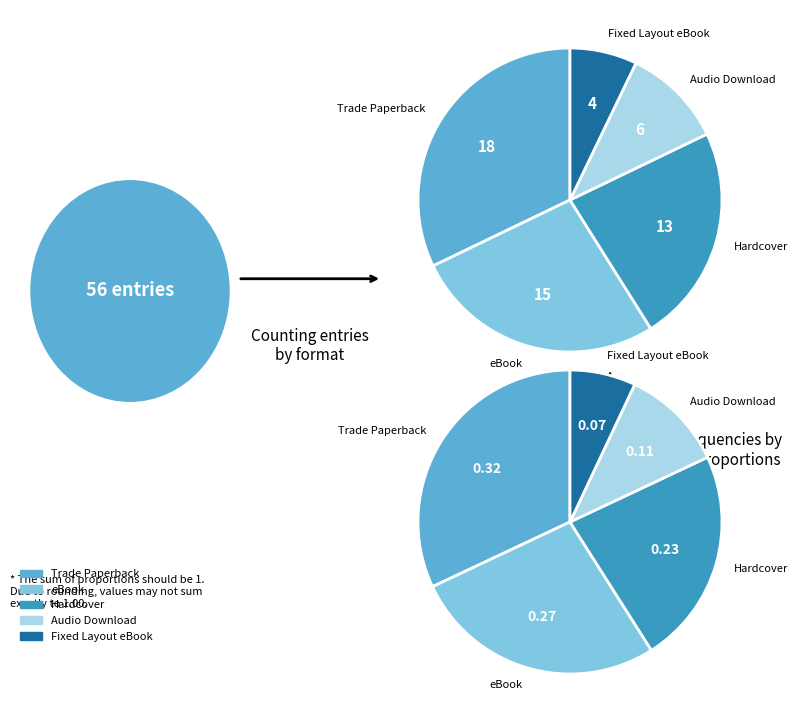

To the nearest percent, what is the combined percentage of Audio Download and Hardcover?

34%